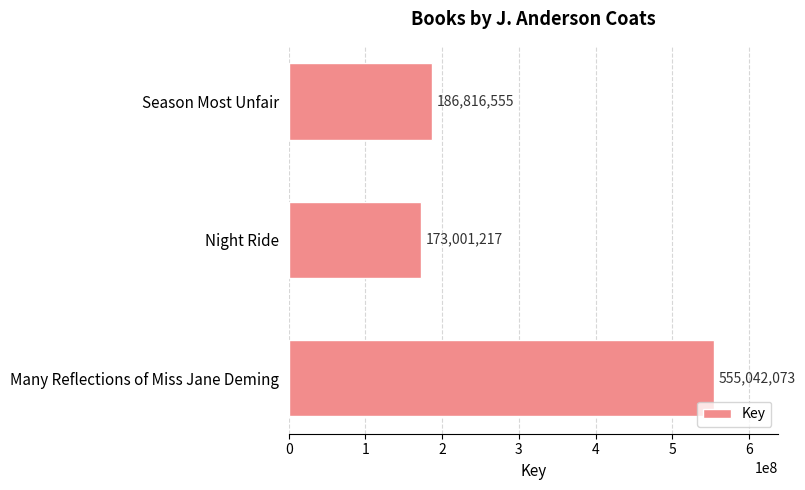

What is the sum of all values?

914859845